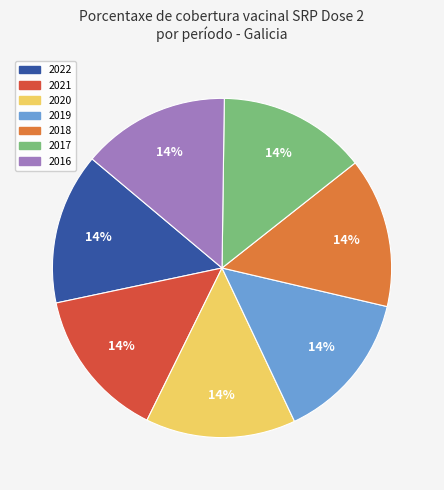

What percentage is the 2019 slice, to the nearest percent?

14%